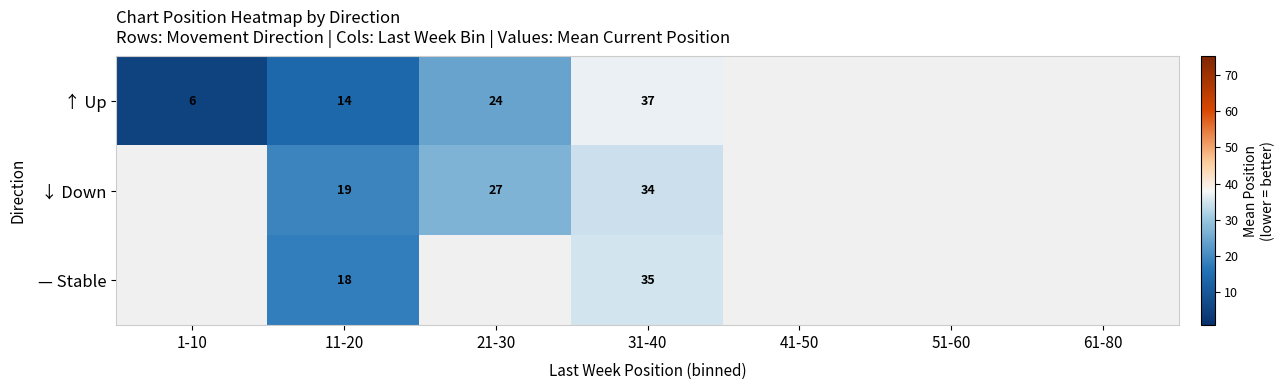

How many distinct data groups are displayed?

3